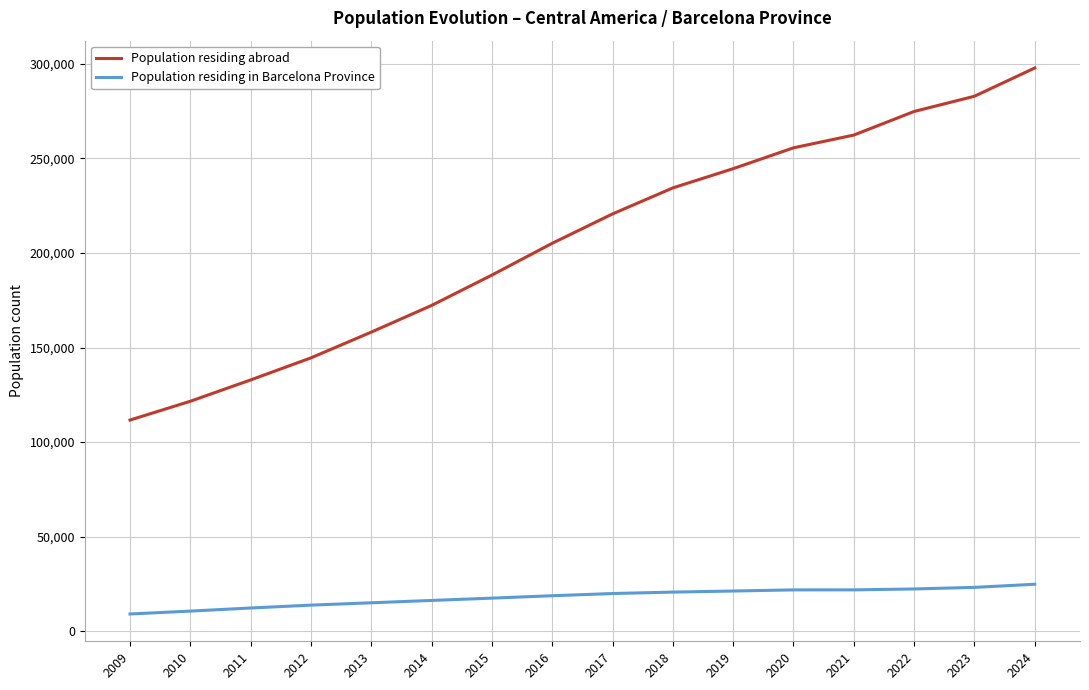

Which series has the largest total across all categories?

Population residing abroad